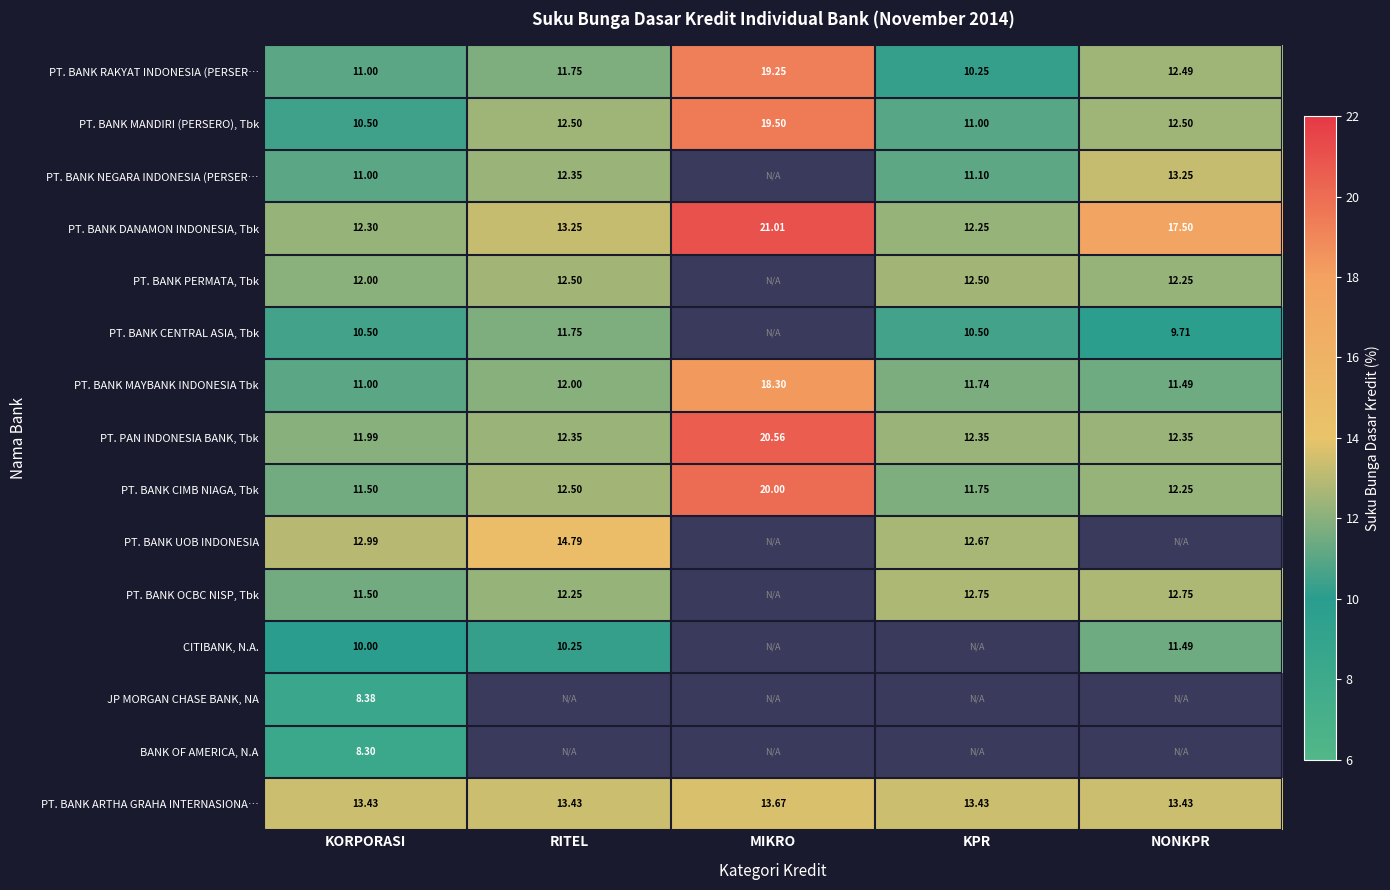

Is the value of PT. BANK NEGARA INDONESIA (PERSER… at NONKPR greater than the value of PT. BANK CENTRAL ASIA, Tbk at KPR?

Yes